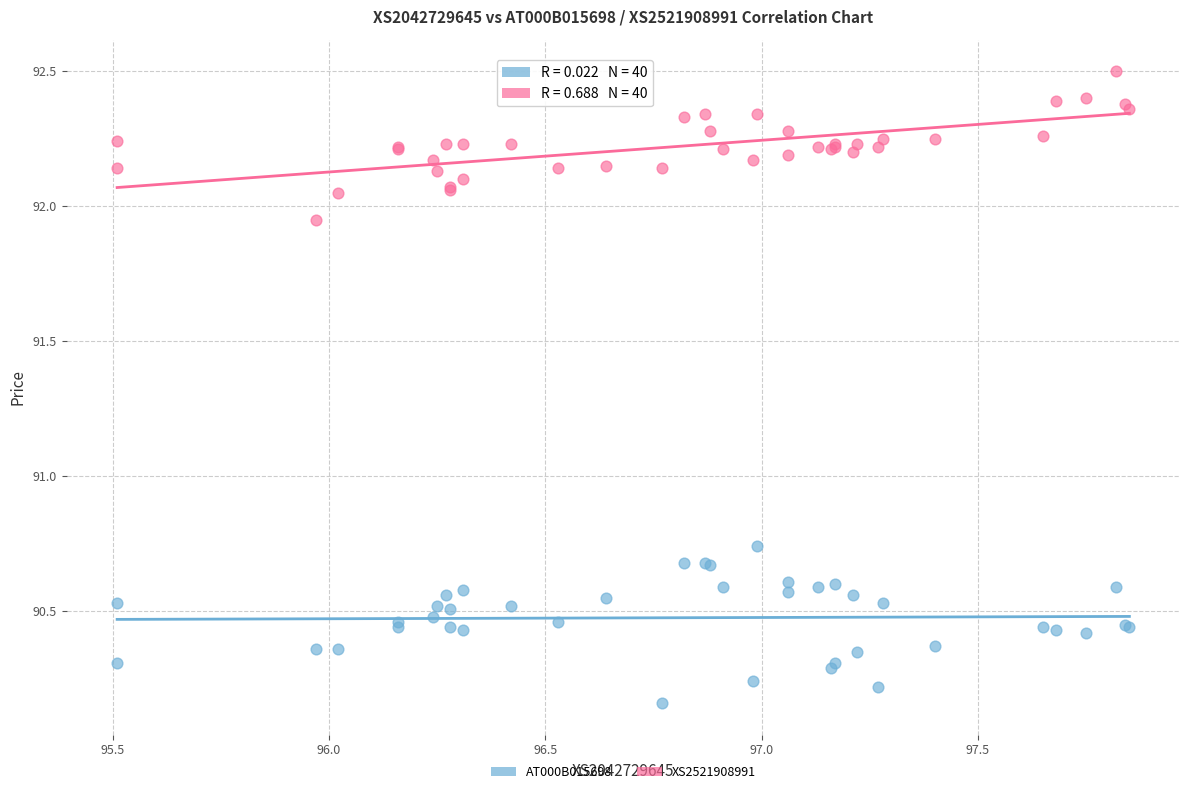

What is the X range (max minus min) for the scatter plot?

2.3